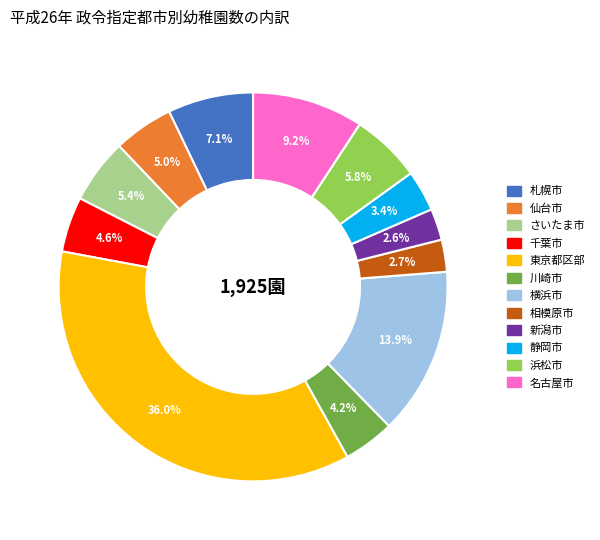

To the nearest percent, what is the difference between the largest and smallest slice percentages?

33%